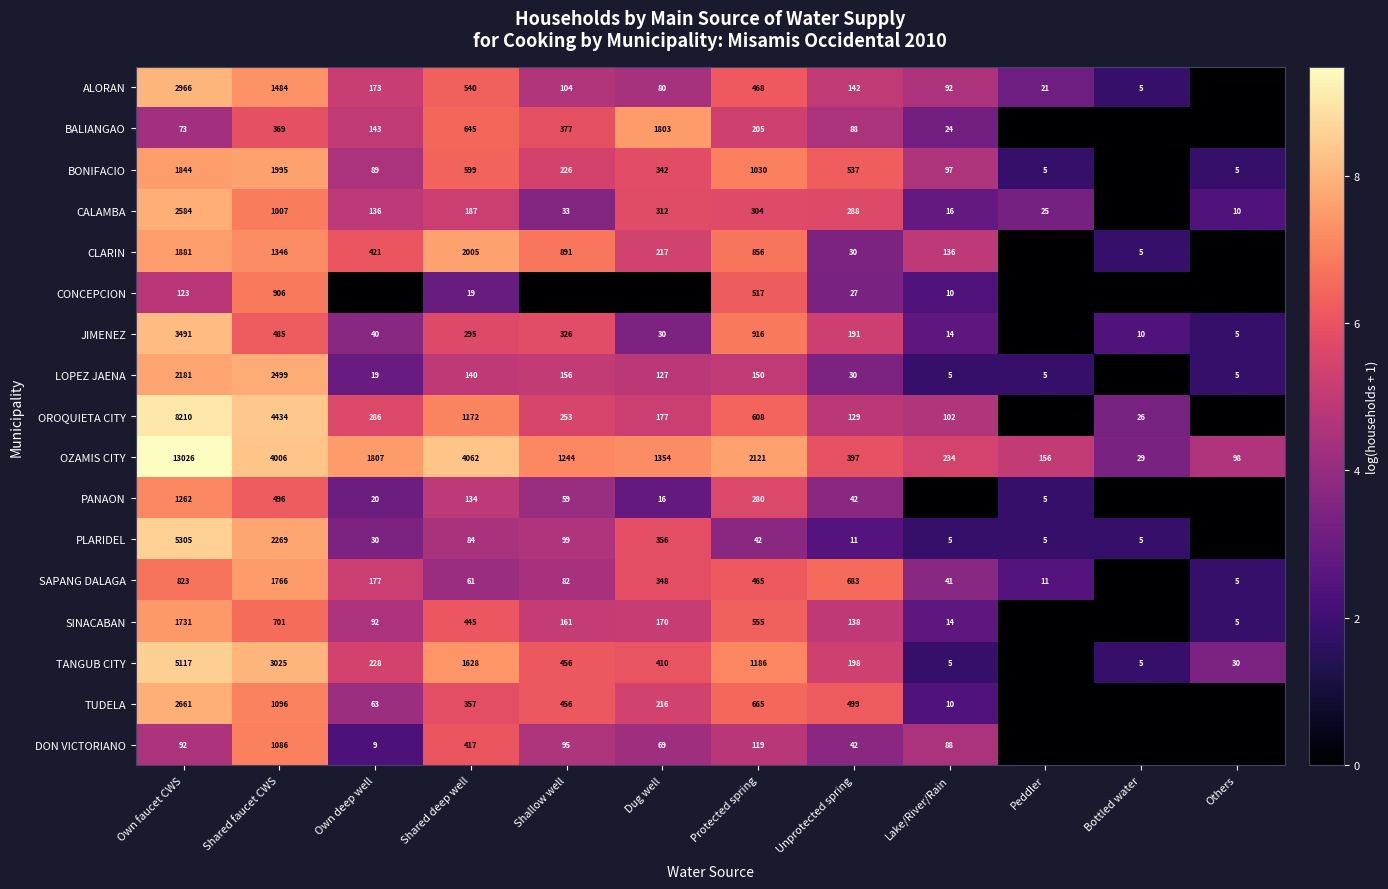

At how many categories does at least one series exceed 4?

11